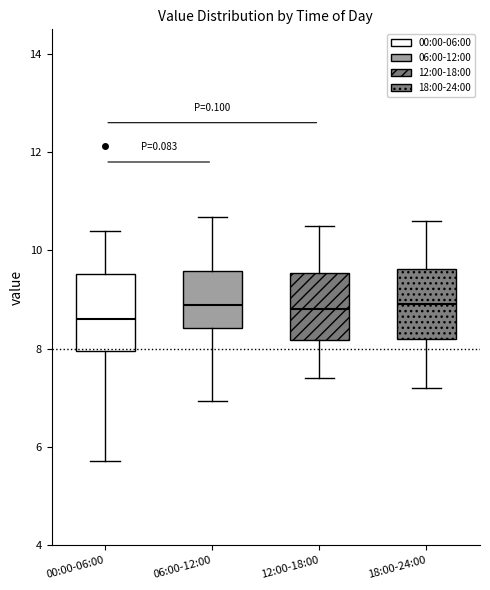

Reading left to right, transcribe this box plot: for each box, give where its median line is, the range the box spans, and where its two whiskers end, as read against the y-axis. The values are not printed on the chart, so give them approximately, as read against the axis.

00:00-06:00: median 8.6, box 8.0 to 9.6, whiskers 5.8 to 10.4
06:00-12:00: median 8.8, box 8.4 to 9.6, whiskers 7.0 to 10.6
12:00-18:00: median 8.8, box 8.2 to 9.6, whiskers 7.4 to 10.6
18:00-24:00: median 9.0, box 8.2 to 9.6, whiskers 7.2 to 10.6